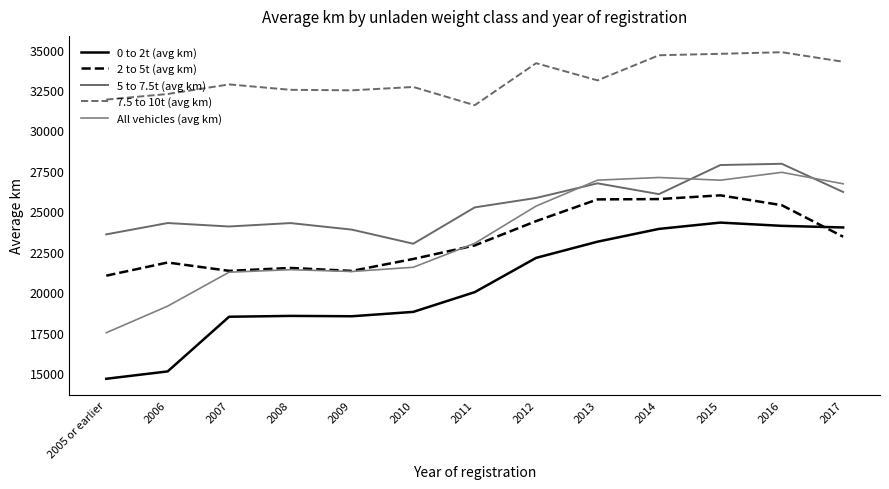

Does the chart display data point markers on the line(s)?

No